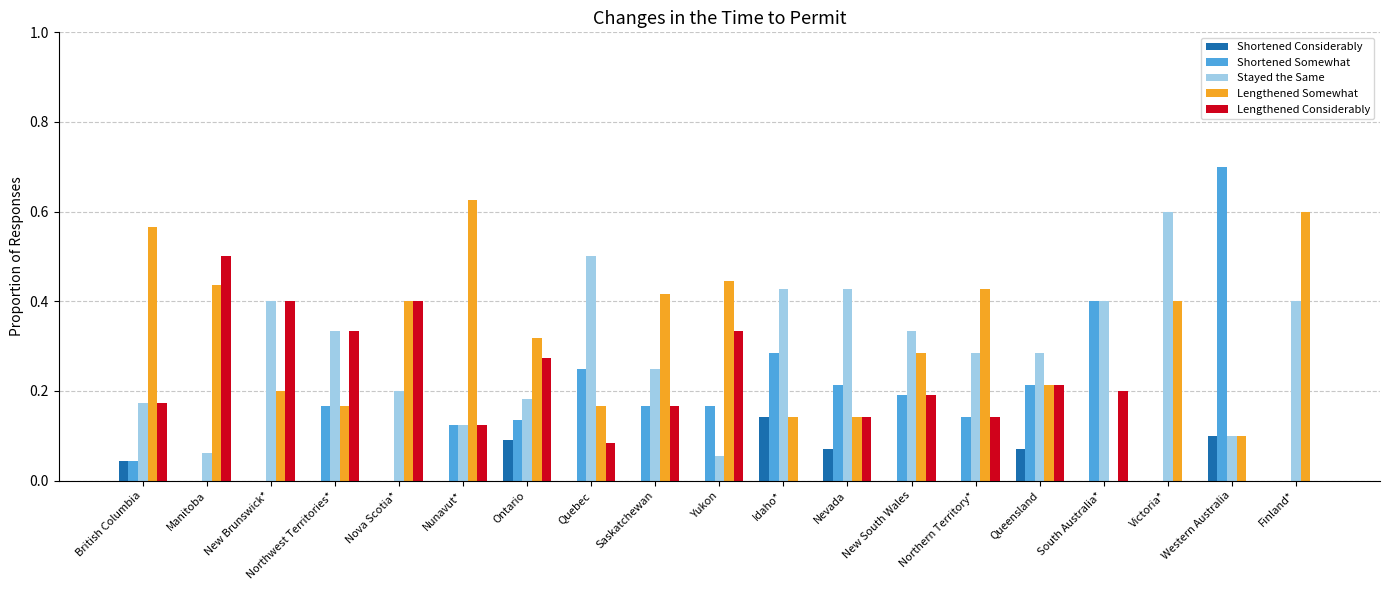

What is the sum of all Stayed the Same values?

5.5